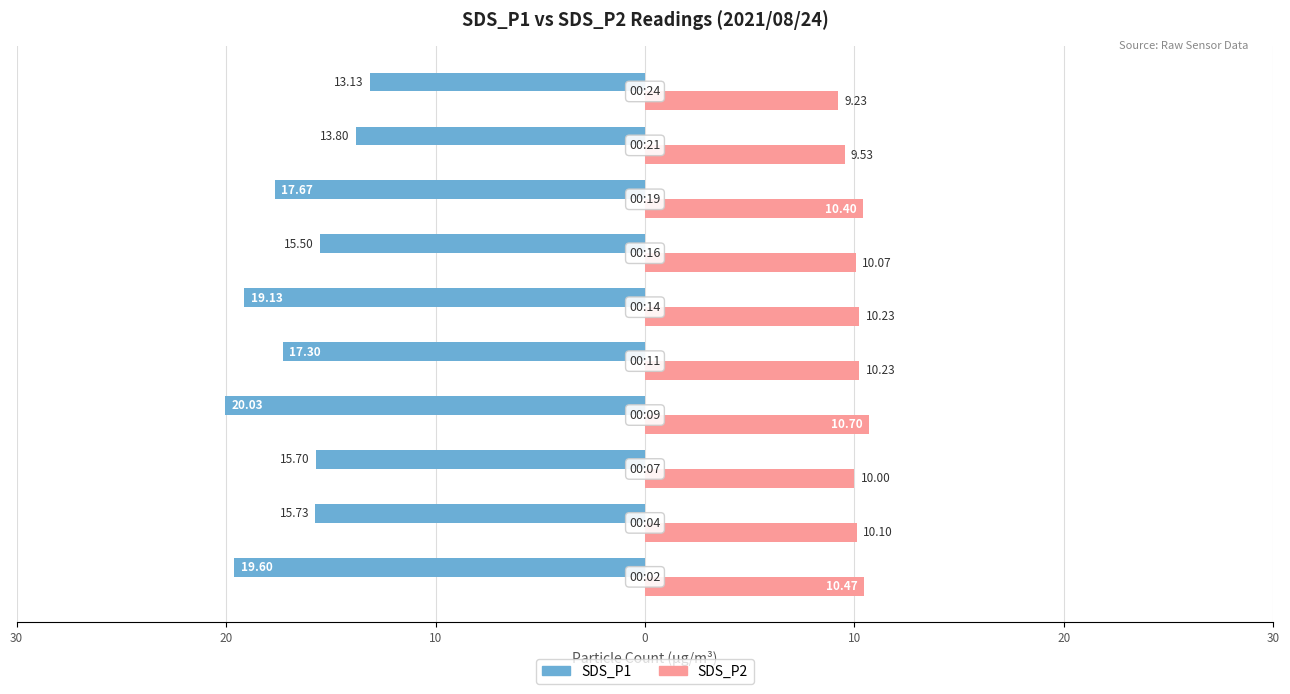

What are all the series names shown in the legend?

SDS_P1, SDS_P2